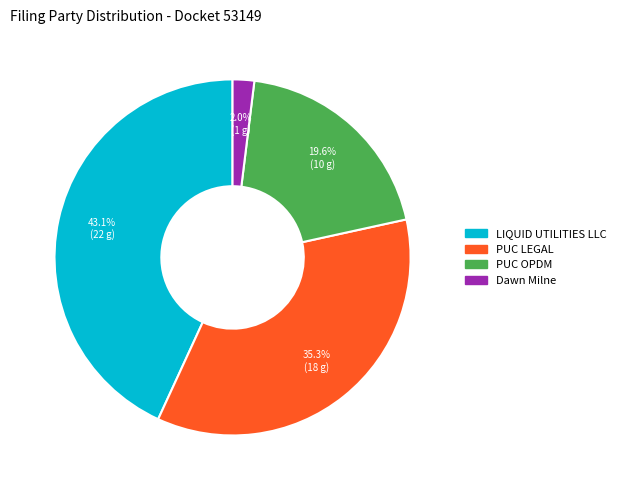

Which category has the biggest portion of the pie?

LIQUID UTILITIES LLC